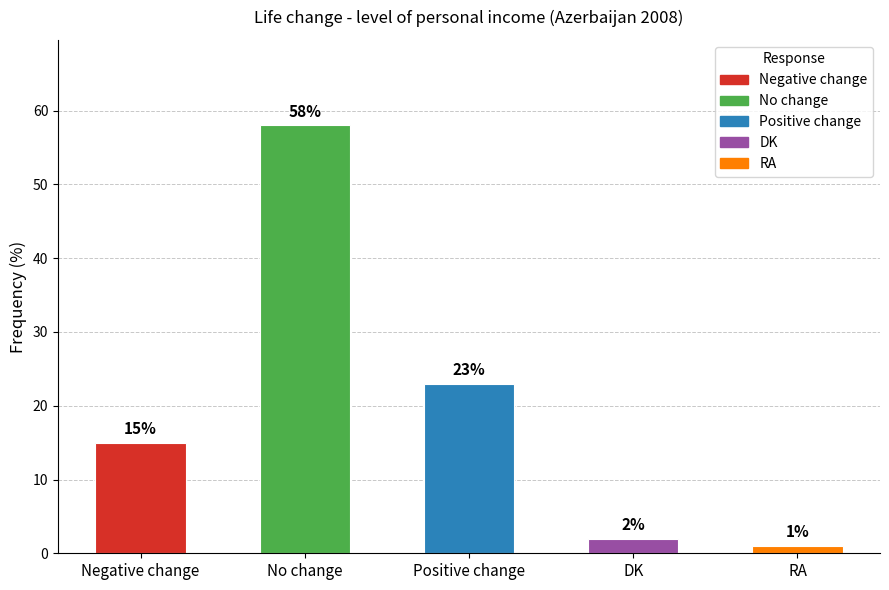

How many series are shown in this chart?

1